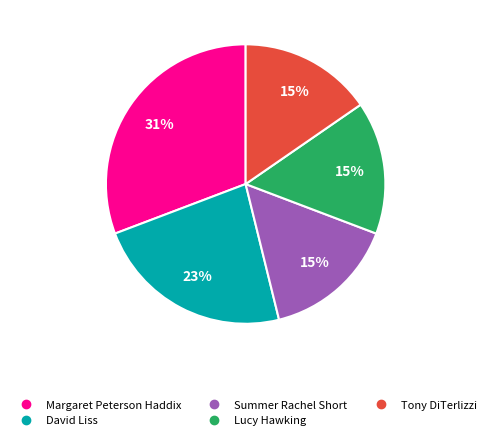

Is there a majority slice in this chart?

No